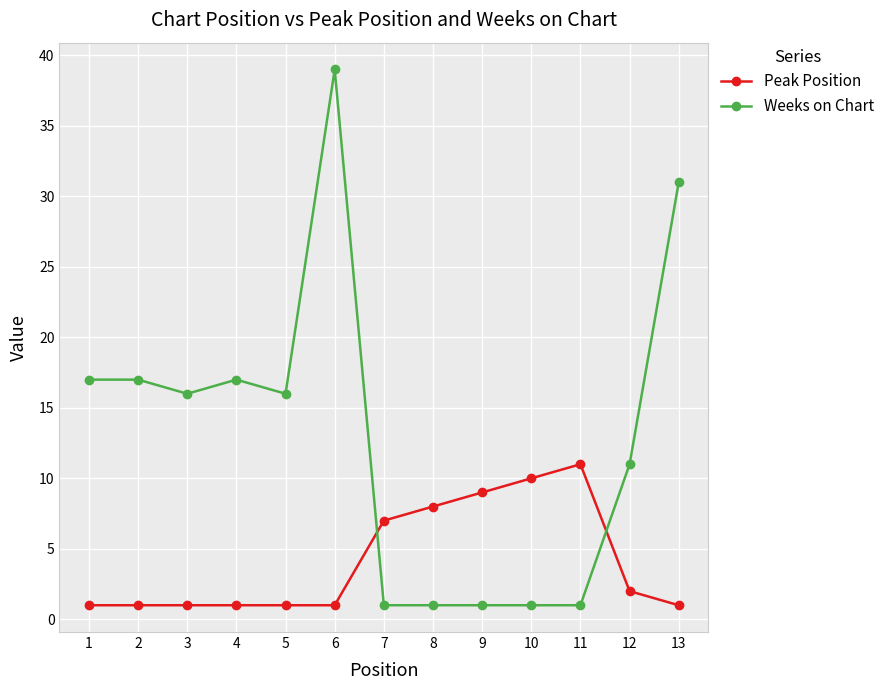

At which category does the chart reach its peak across all series?

6